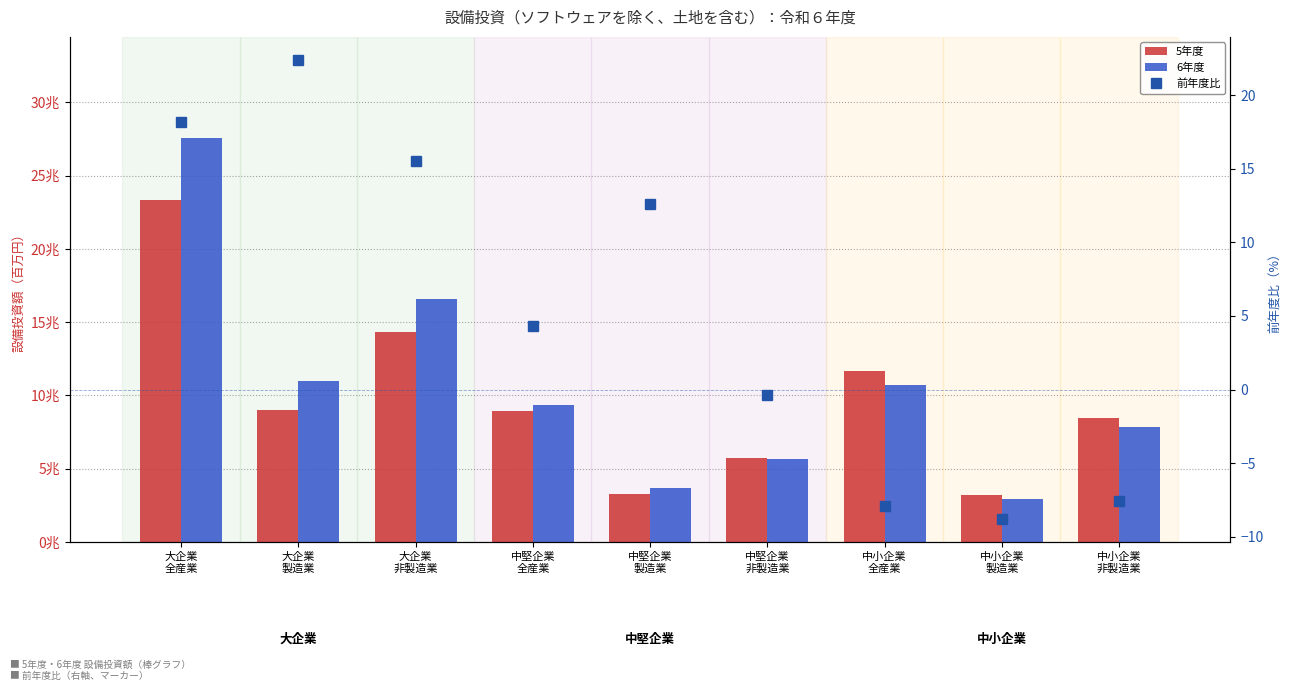

Are the bars grouped side by side (vs. stacked)?

Yes